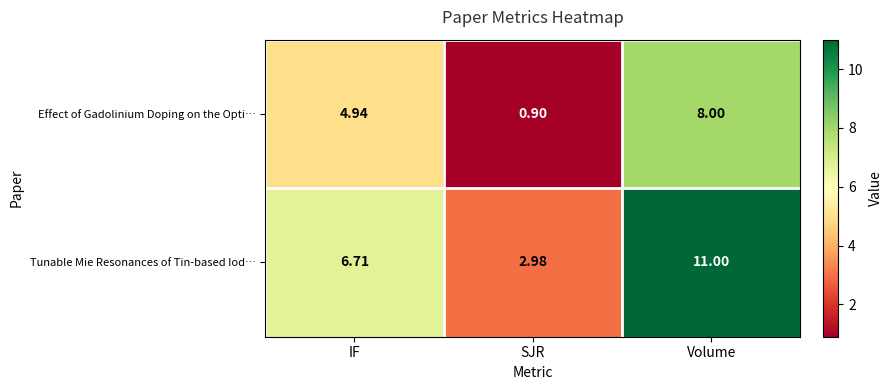

At which label is Tunable Mie Resonances of Tin-based Iod… closest to 6?

IF